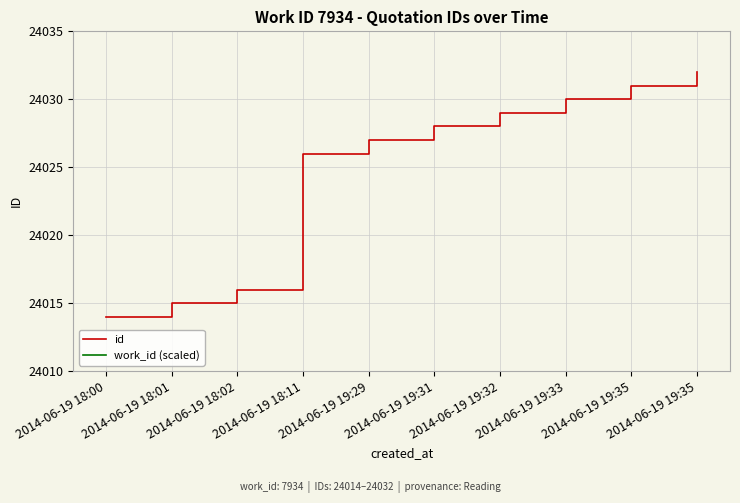

True or false: id has more than 2 interior local peaks.

False